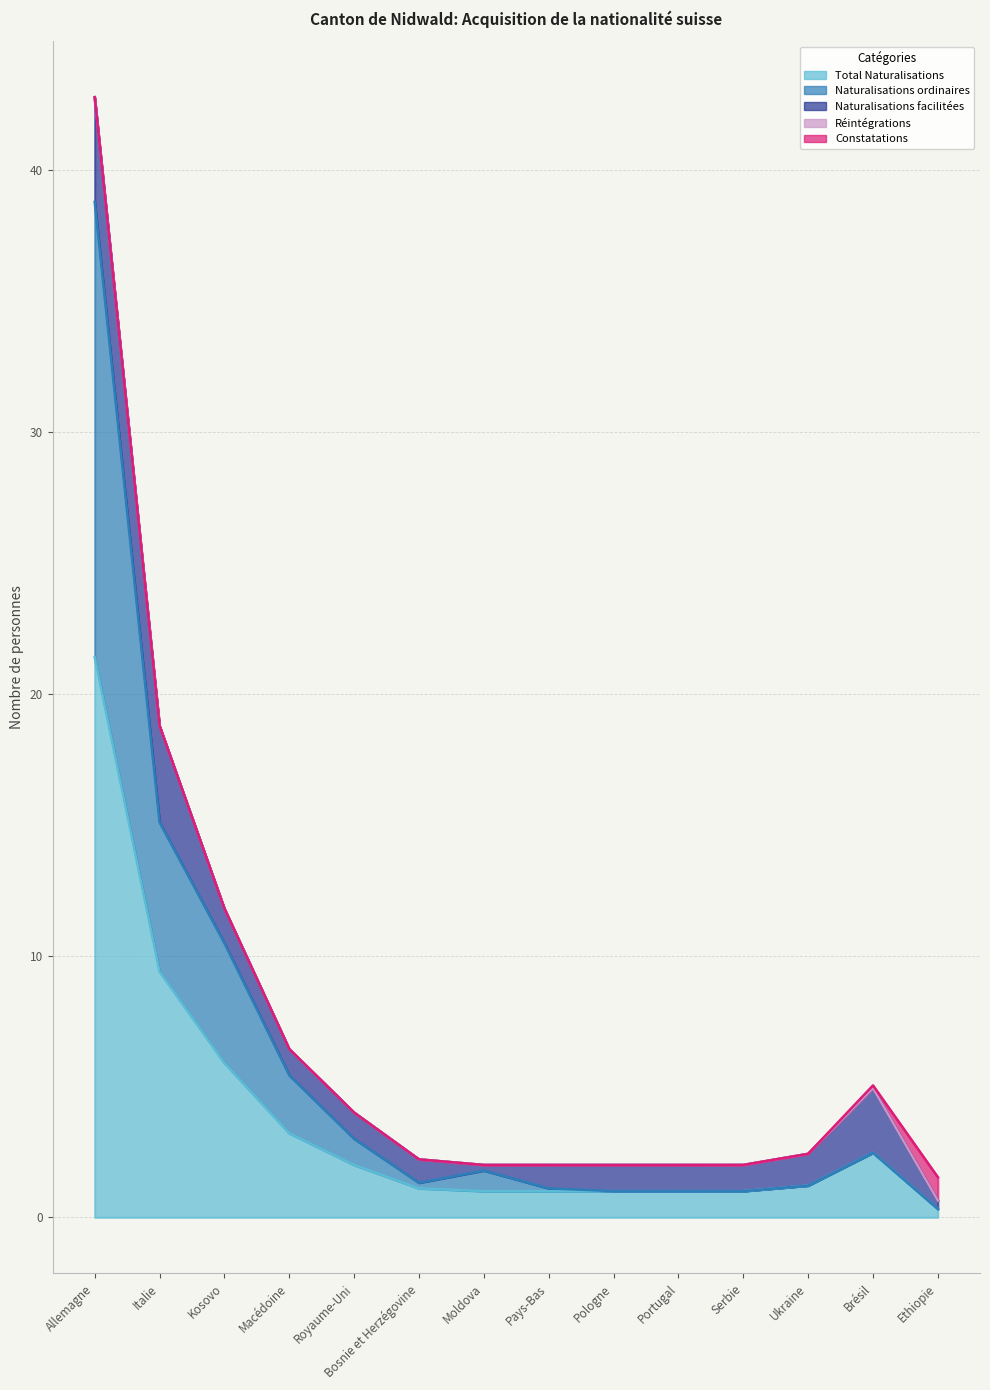

What is the label of the 4th point from the left?

Macédoine